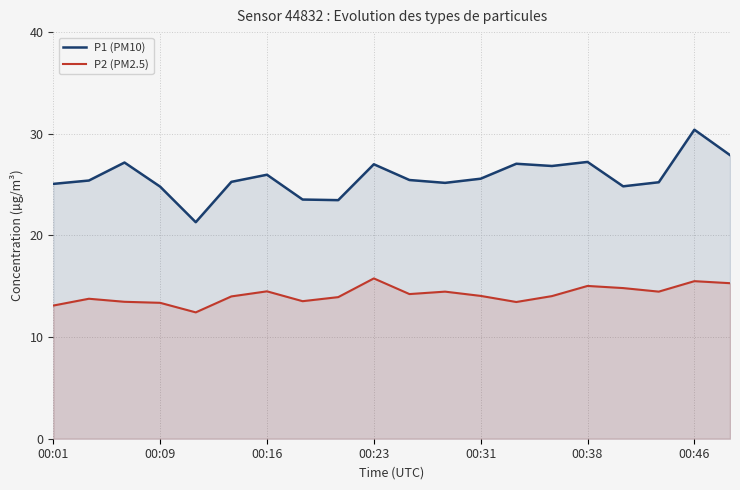

How many categories are shown in the chart?

20